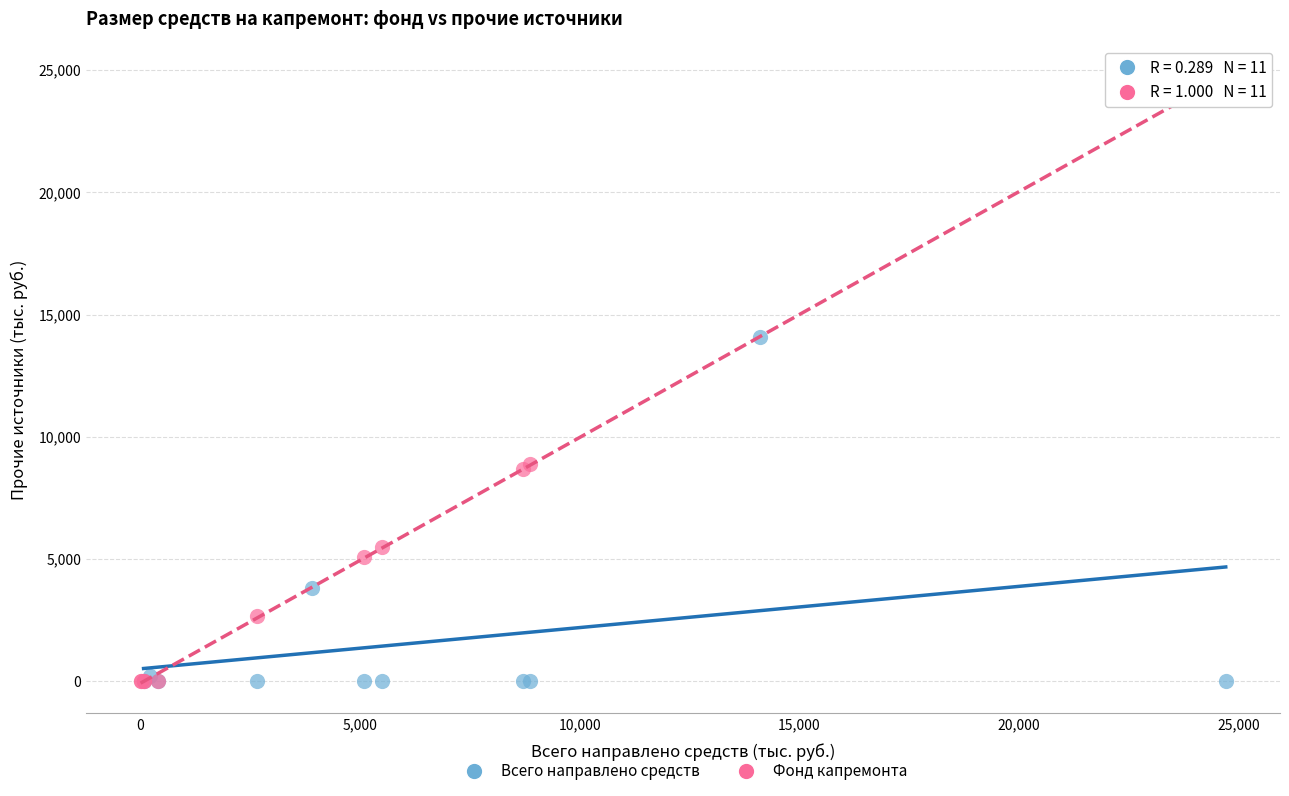

Which series has the widest spread of Y values?

Фонд капремонта